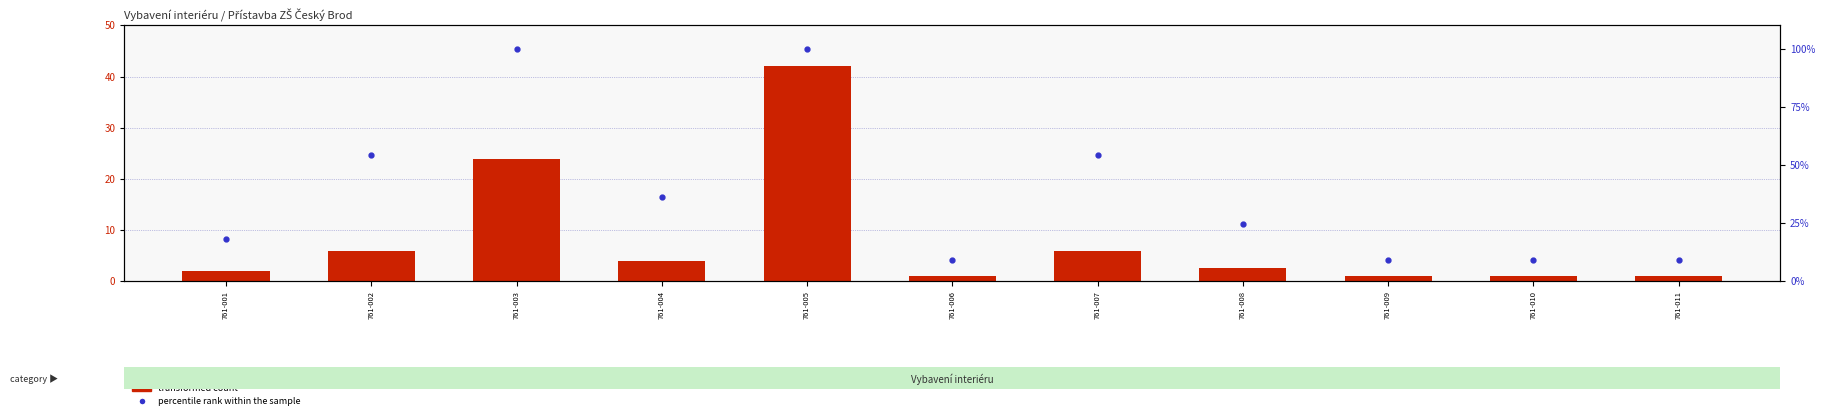

Reading left to right, what are all the values shown in this chart?

transformed count: 761-001=2.0	761-002=6.0	761-003=24.0	761-004=4.0	761-005=42.0	761-006=1.0	761-007=6.0	761-008=2.7	761-009=1.0	761-010=1.0	761-011=1.0
percentile rank within the sample: 761-001=18.2	761-002=54.5	761-003=100.0	761-004=36.4	761-005=100.0	761-006=9.1	761-007=54.5	761-008=24.5	761-009=9.1	761-010=9.1	761-011=9.1